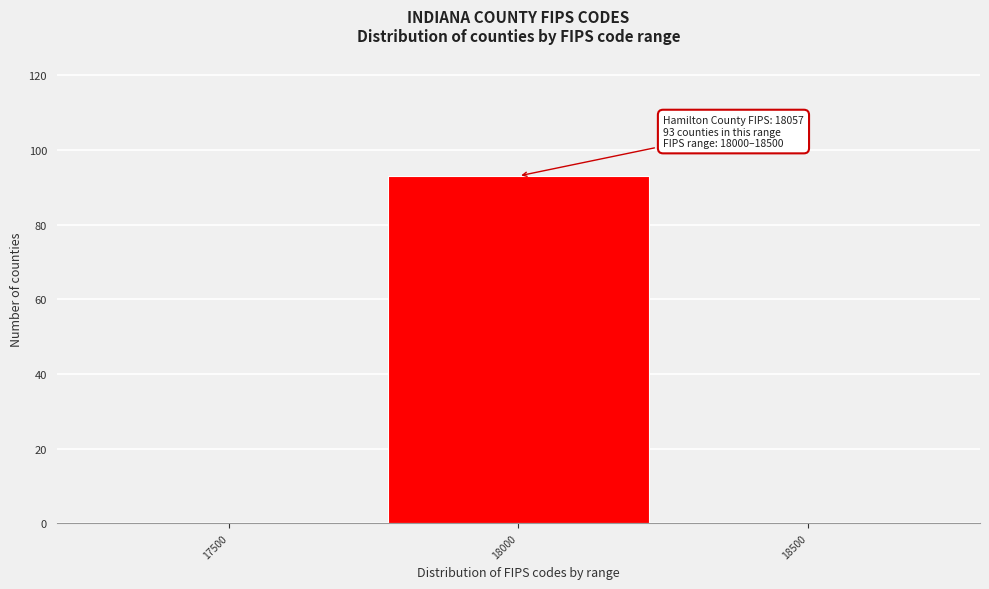

Reading right to left, what are all the values shown in this chart?

18500=0	18000=93	17500=0